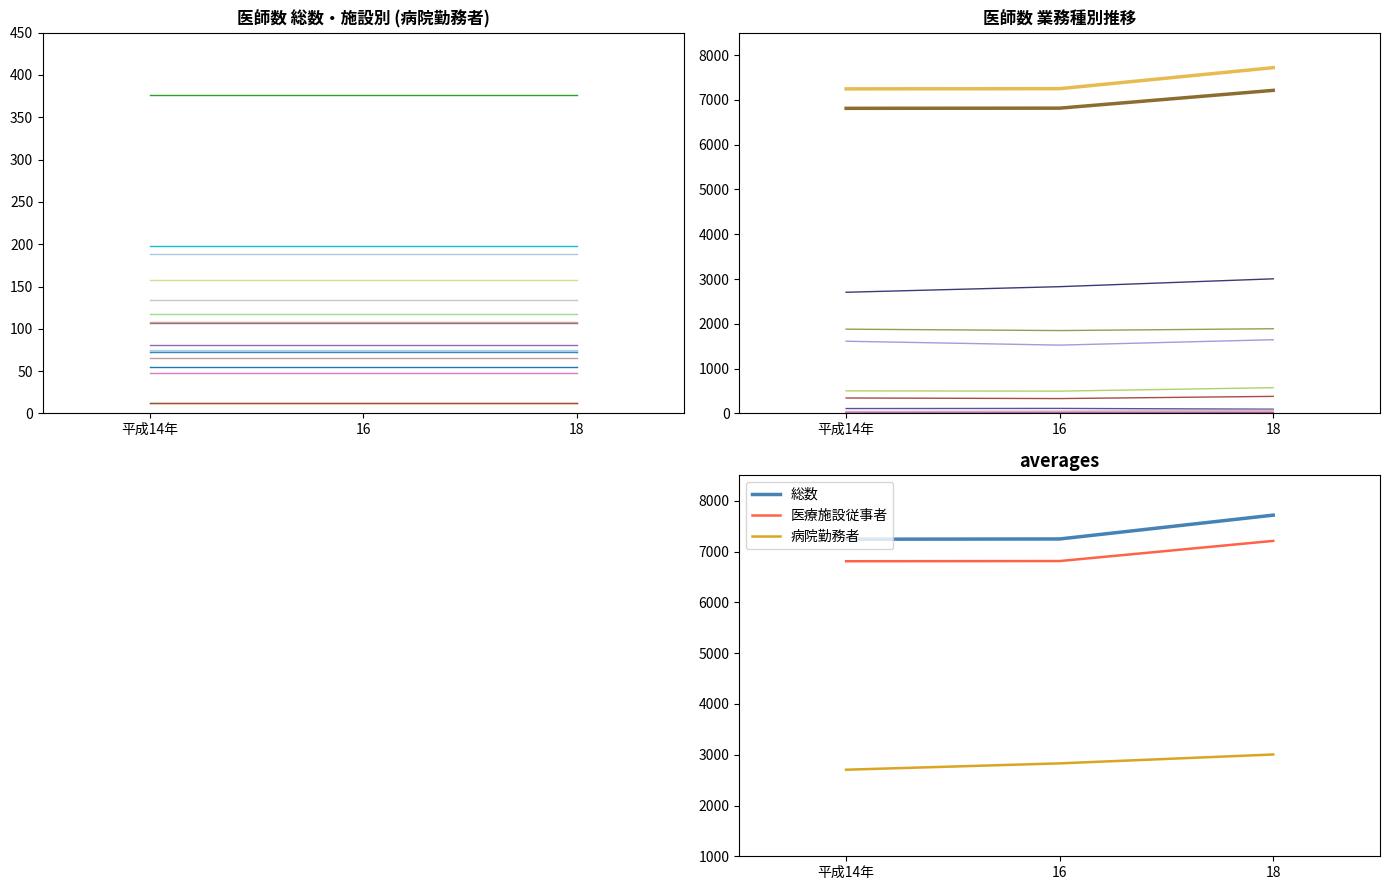

Does the chart display data point markers on the line(s)?

No